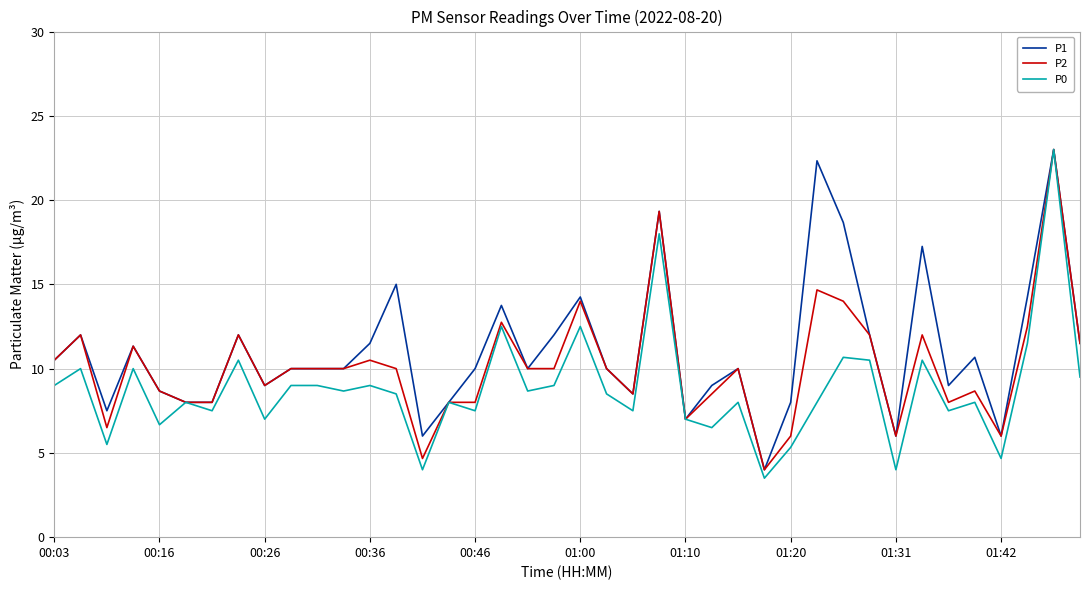

List the series in order of their overall mean, lowest first.

P0, P2, P1